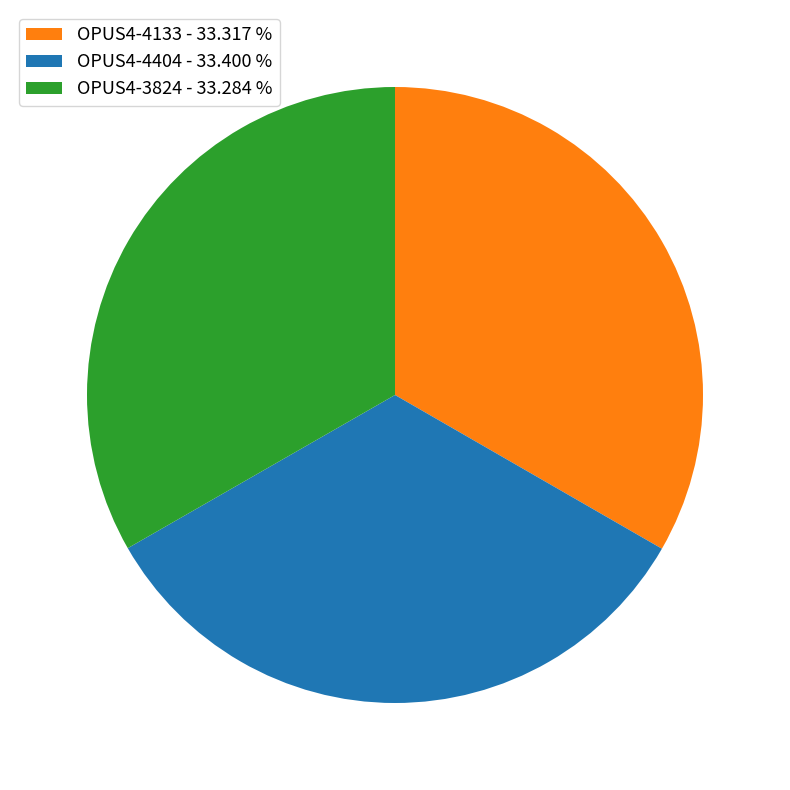

Approximately how many times larger is the value at OPUS4-3824 - 33.284 % compared to OPUS4-4133 - 33.317 %?

1.0